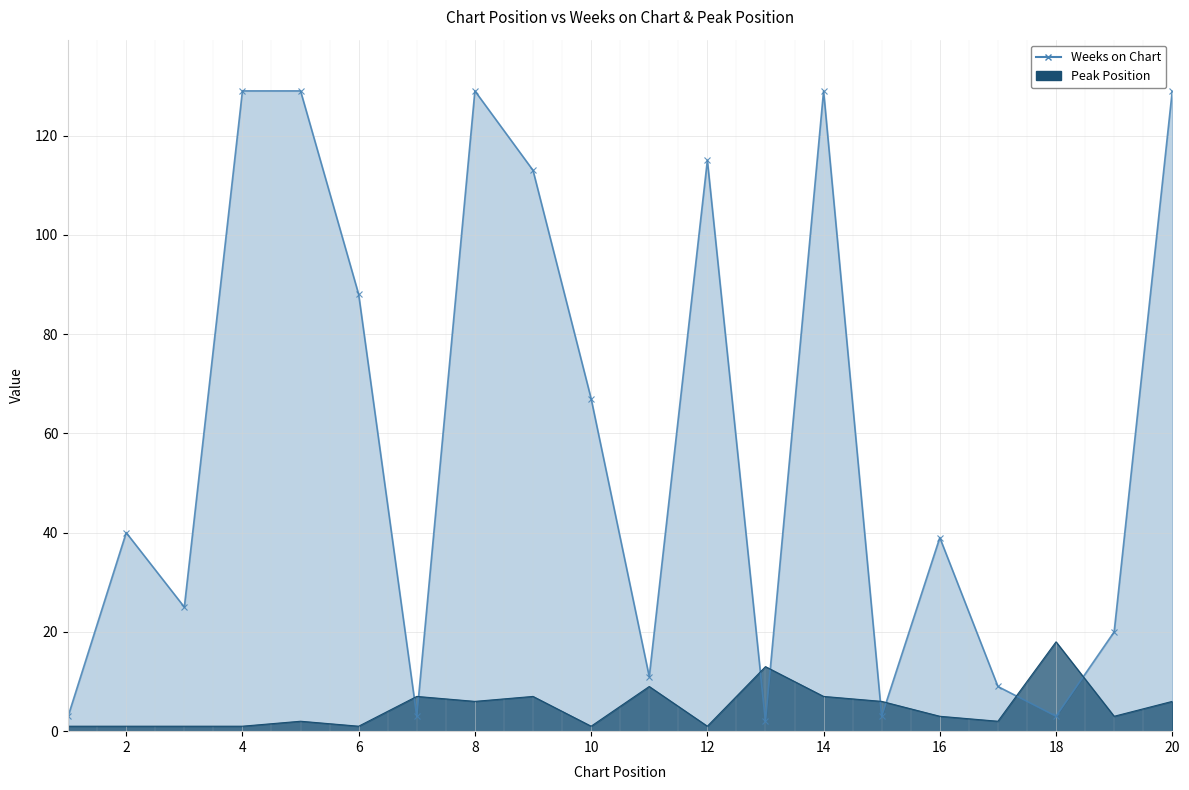

How many times do Peak Position and Weeks on Chart cross each other?

8